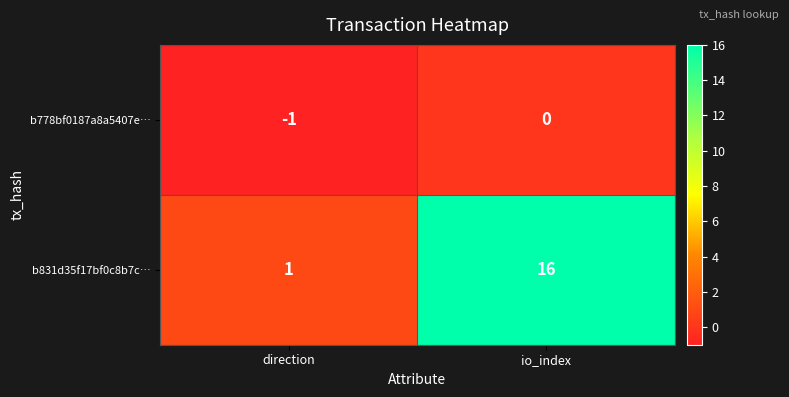

The b831d35f17bf0c8b7c… series shows 5 at io_index. True or false?

False